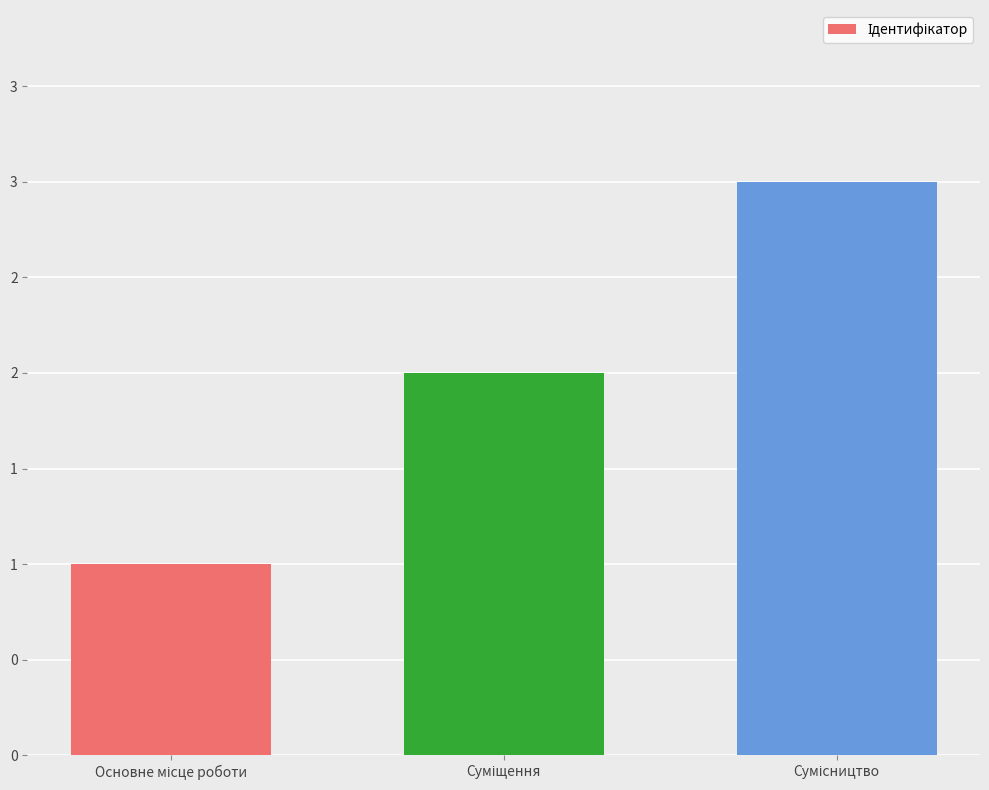

What is the label of the 3rd bar from the left?

Сумісництво